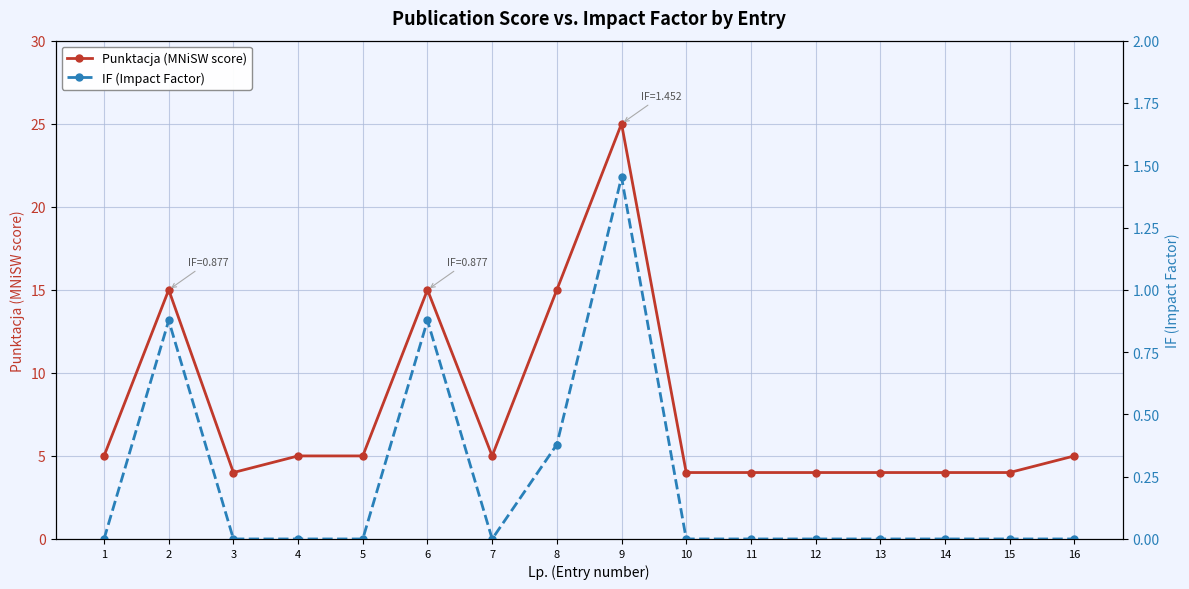

What is the sum of the Punktacja (MNiSW score) values at 12 and 7?

9